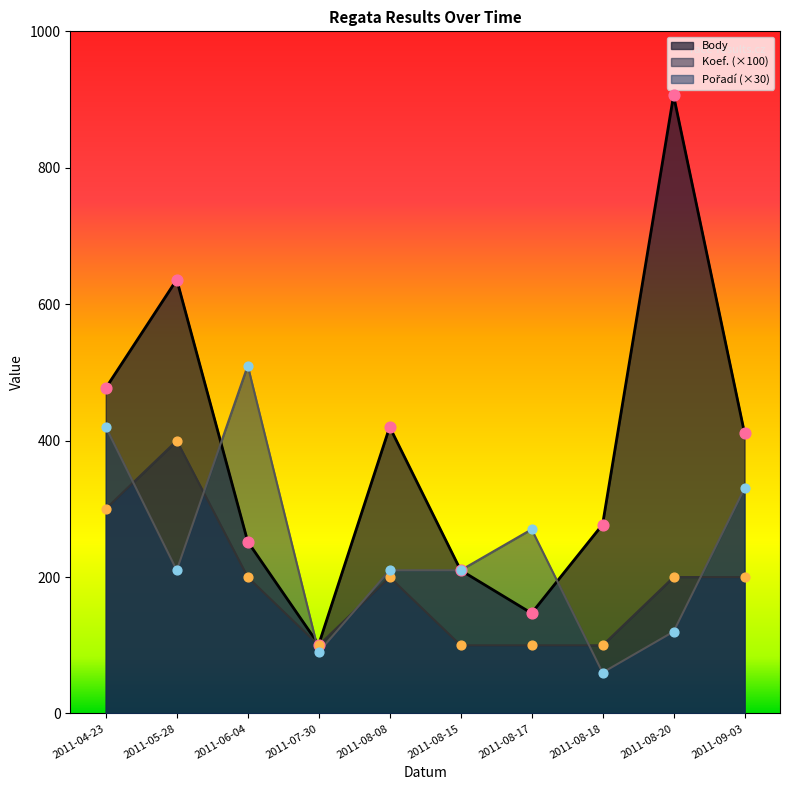

Is the value of Pořadí at 2011-04-23 greater than the value of Body at 2011-09-03?

Yes